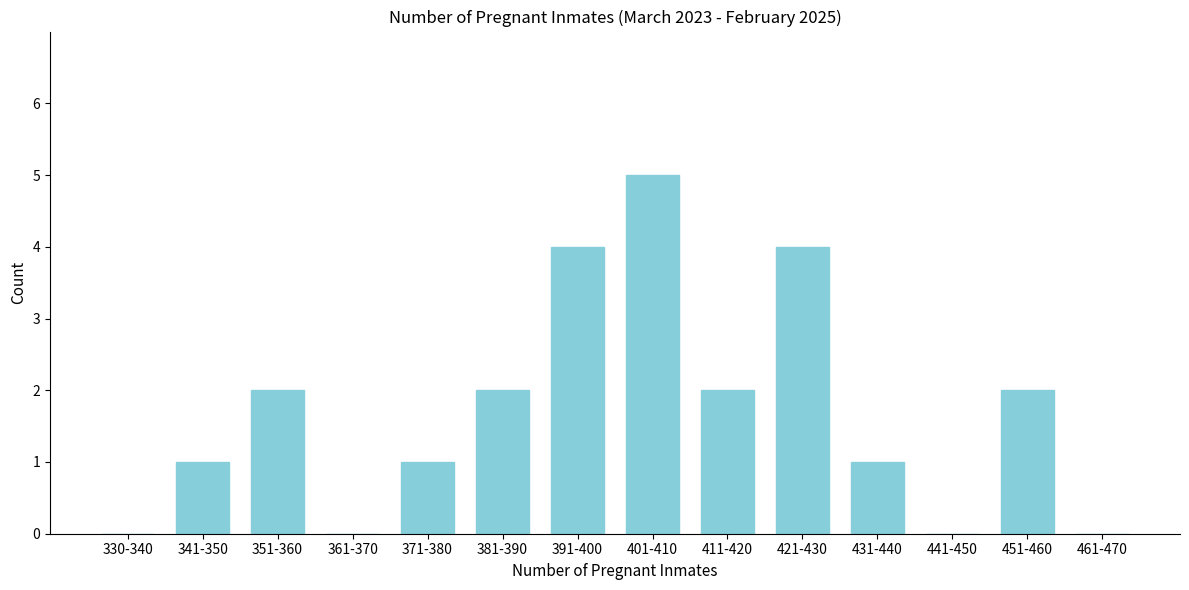

Reading right to left, what are all the values shown in this chart?

461-470=0	451-460=2	441-450=0	431-440=1	421-430=4	411-420=2	401-410=5	391-400=4	381-390=2	371-380=1	361-370=0	351-360=2	341-350=1	330-340=0